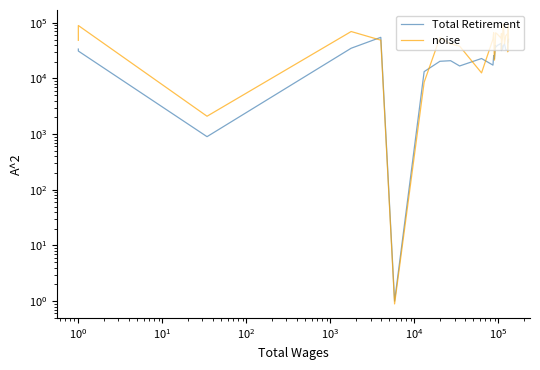

What is the value of the Total Retirement & Health Contribution point at the 7th from the left?

13282.0